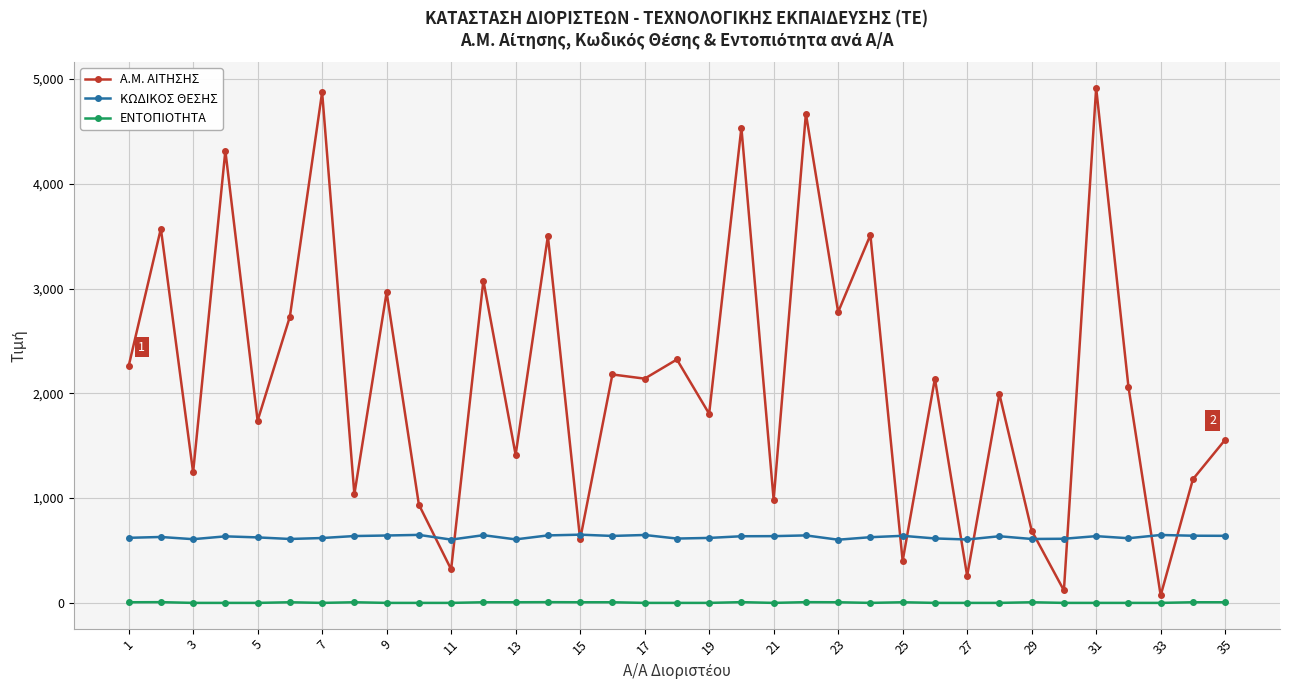

List the series in order of their overall mean, highest first.

Α.Μ. ΑΙΤΗΣΗΣ, ΚΩΔΙΚΟΣ ΘΕΣΗΣ, ΕΝΤΟΠΙΟΤΗΤΑ